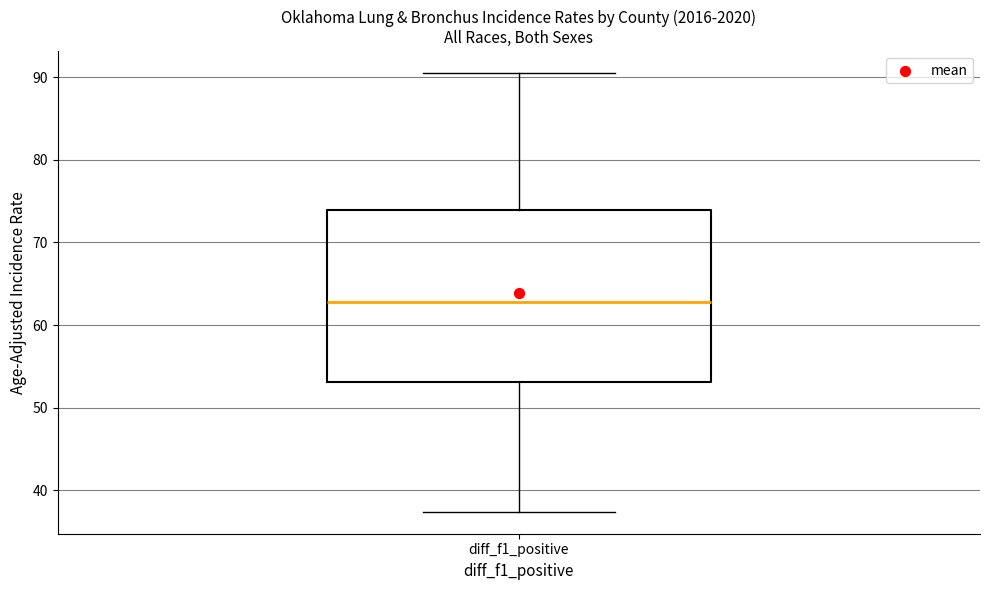

Where is the upper edge of the box for diff_f1_positive on the y-axis? The values are not printed on the chart, so give them approximately, as read against the axis.

74